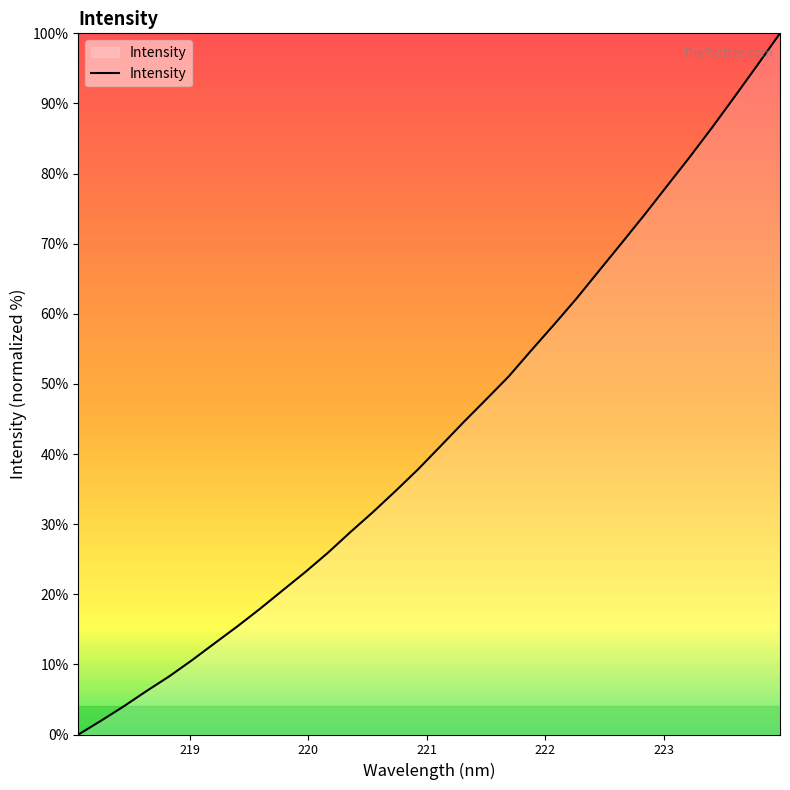

What is the difference between the maximum and minimum values?

100.0